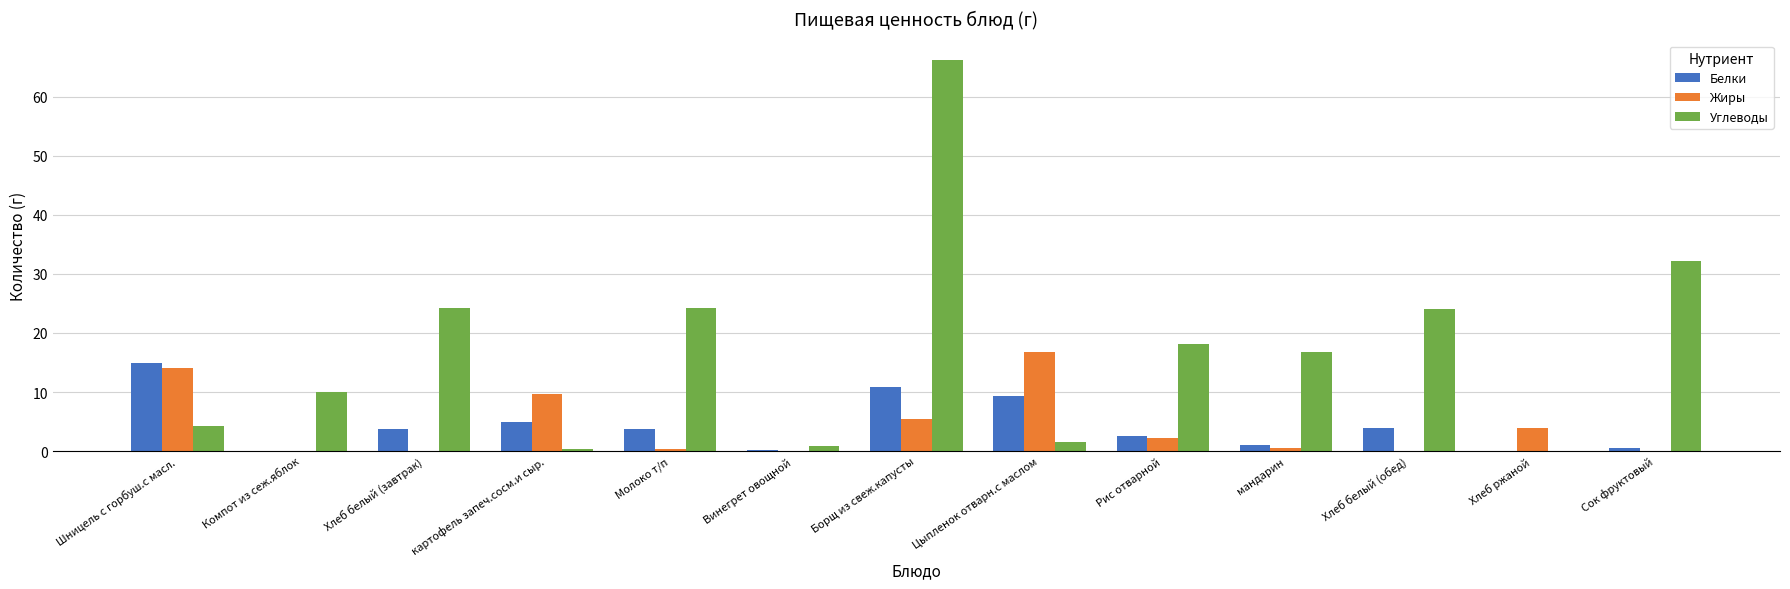

Count the number of data series in this chart.

3